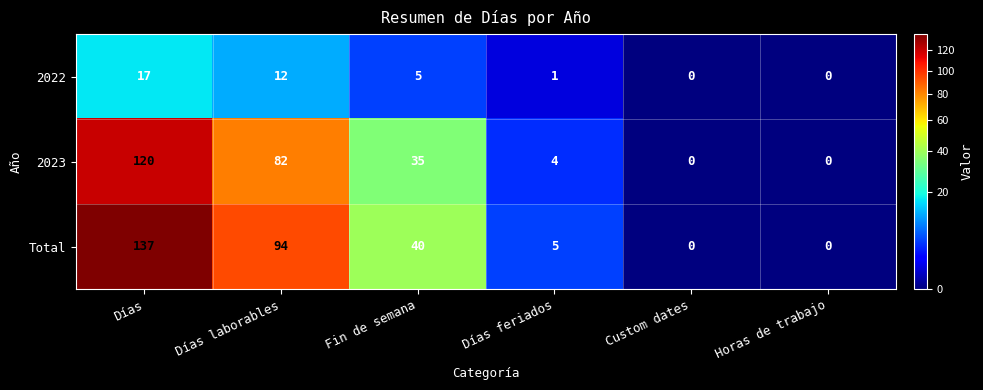

Count the number of categories in the chart.

6